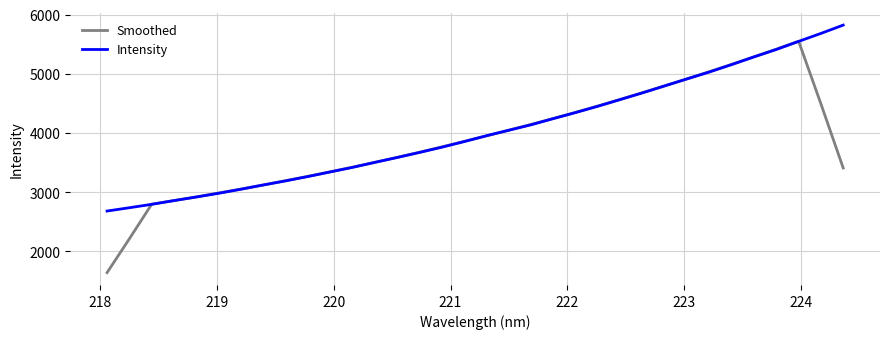

Which series has the widest spread of values?

Smoothed